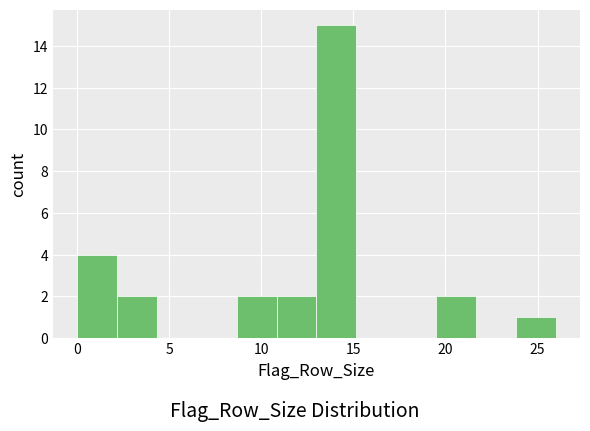

How tall is the bar that spans 2.0 to 4.5 on the x-axis? Neither the bar edges nor the heights are printed on the chart, so give them approximately, as read against the axes.

2